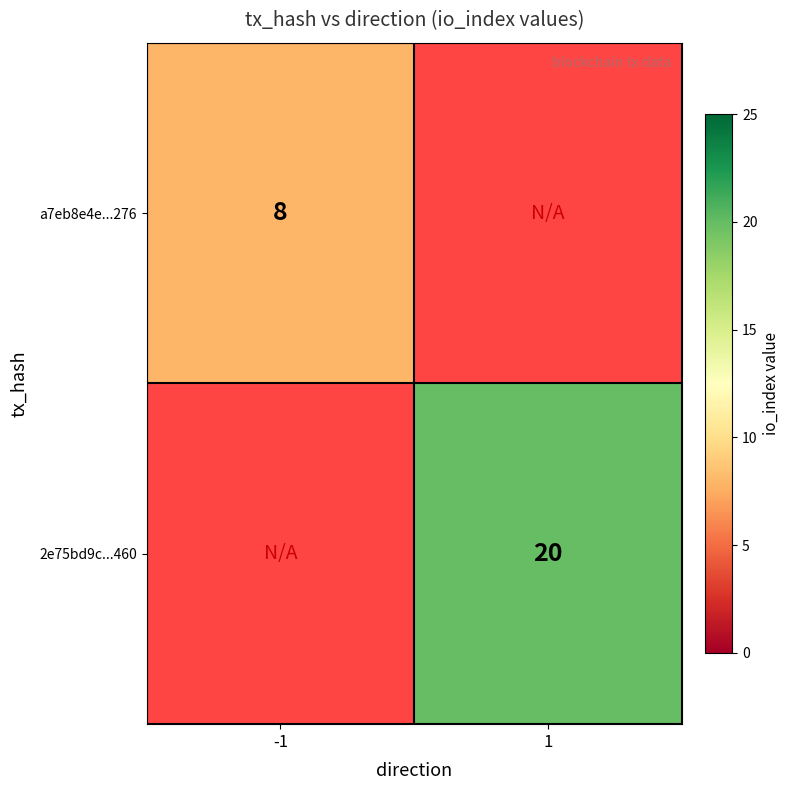

Which has a higher value, -1 or 1?

1